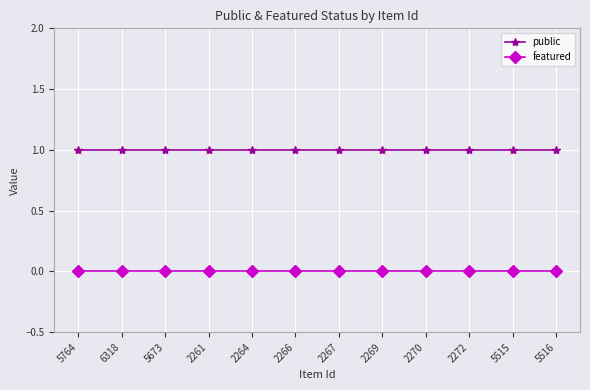

Rank the series by their maximum value, from lowest to highest.

featured, public